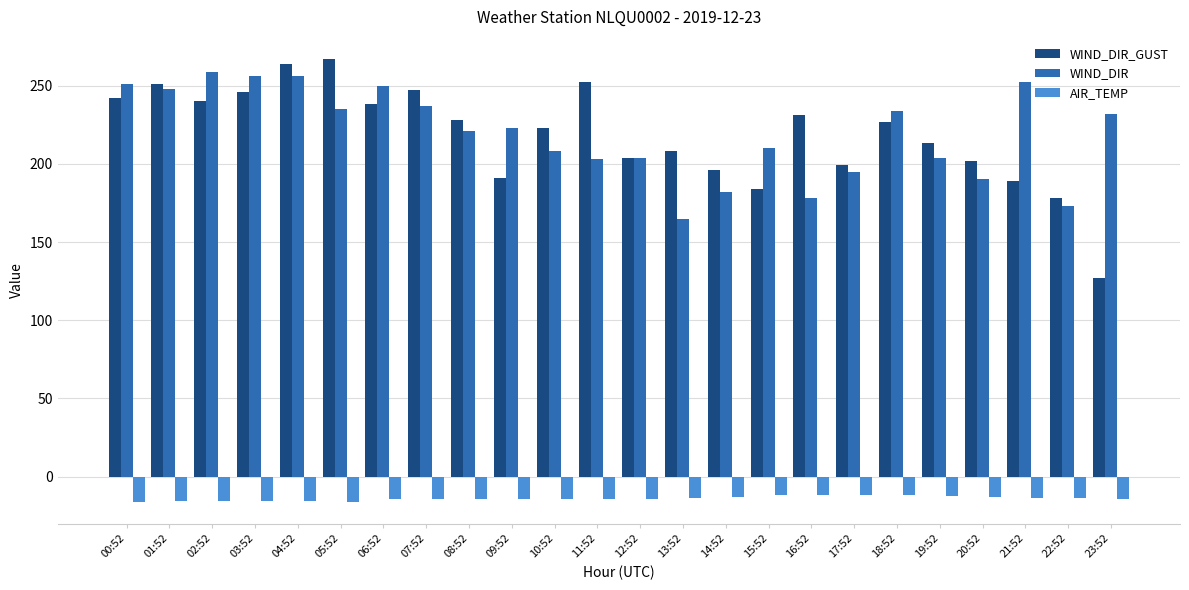

What is the label of the 24th bar from the right?

00:52